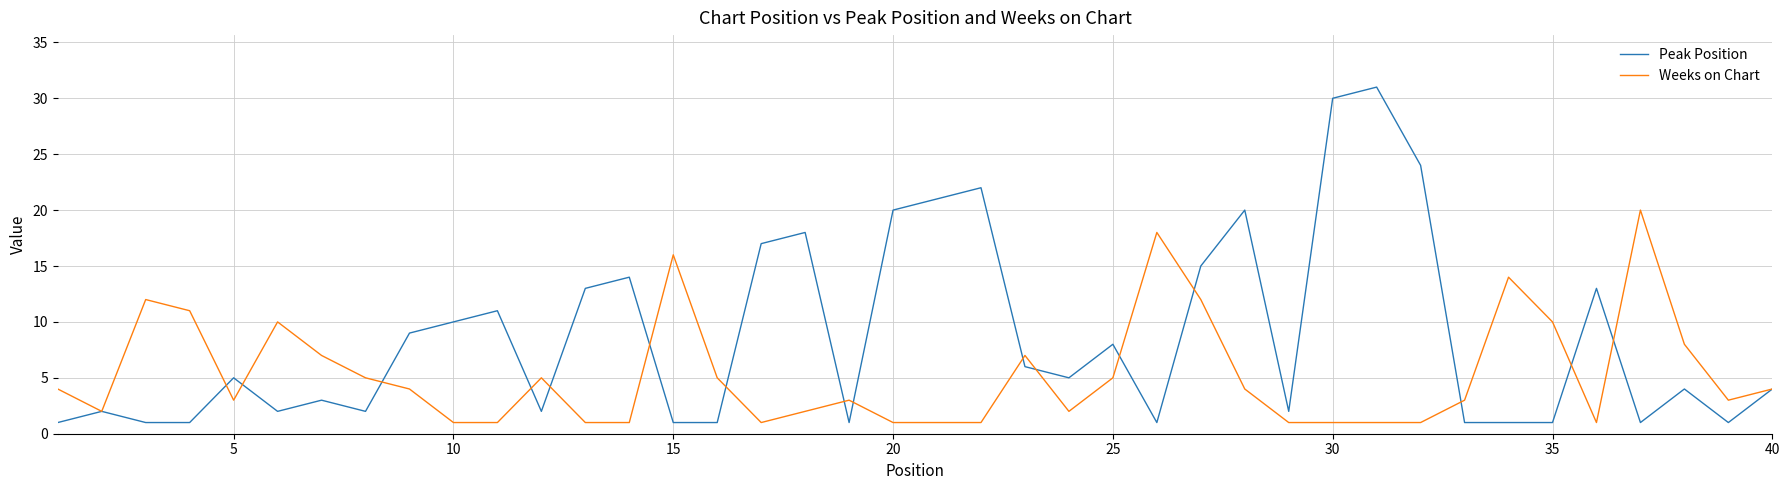

True or false: Weeks on Chart has more than 0 interior local peaks.

True